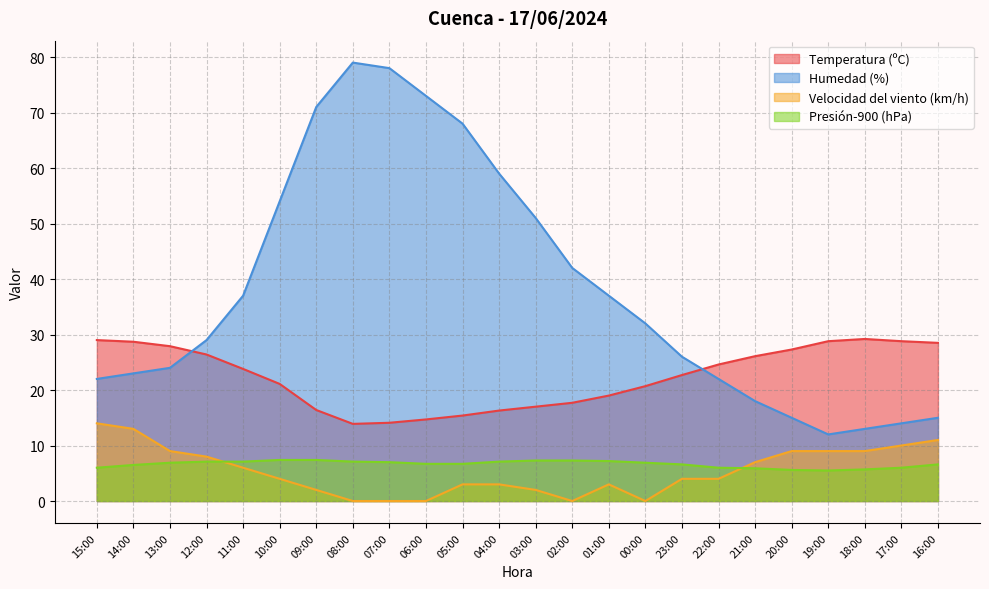

True or false: Humedad (%) and Velocidad del viento (km/h) cross at least once.

False